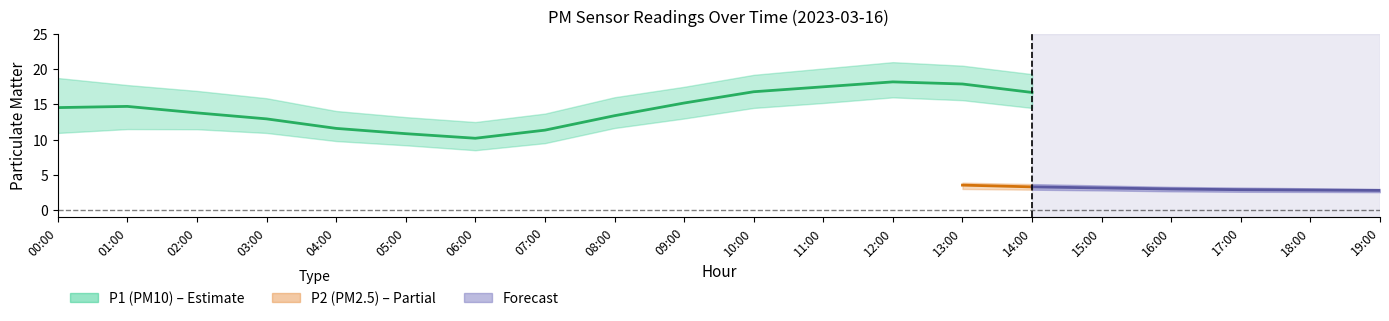

True or false: P1 and P1_upper intersect in this chart.

False